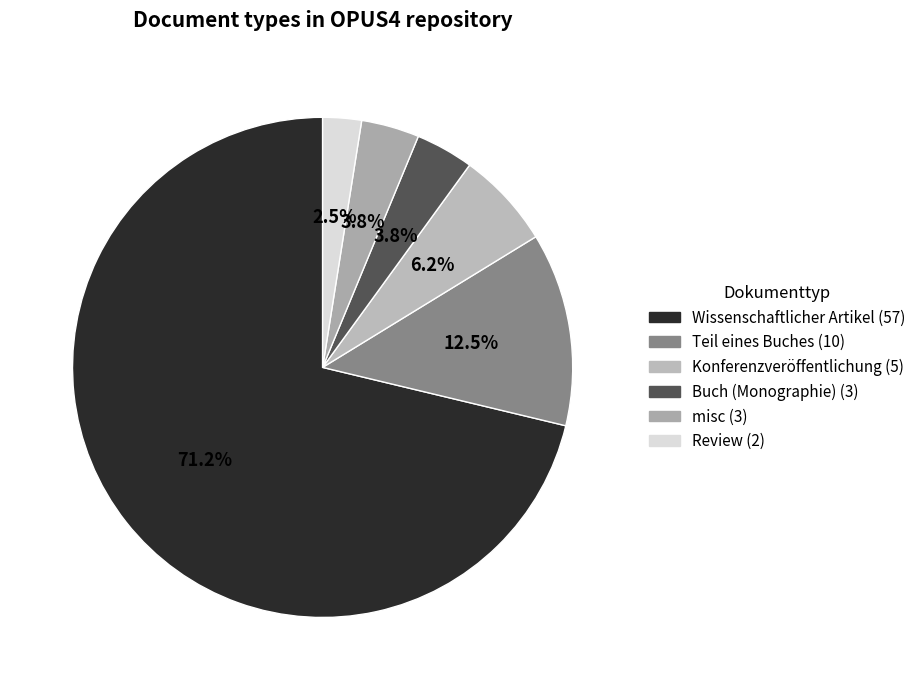

Is it true that Teil eines Buches is 12% of the pie?

True